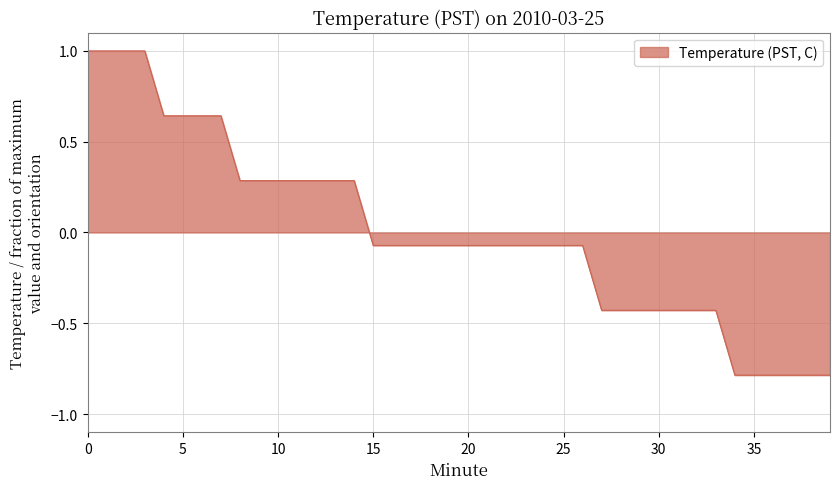

What is the minimum value shown in the chart?

-0.8